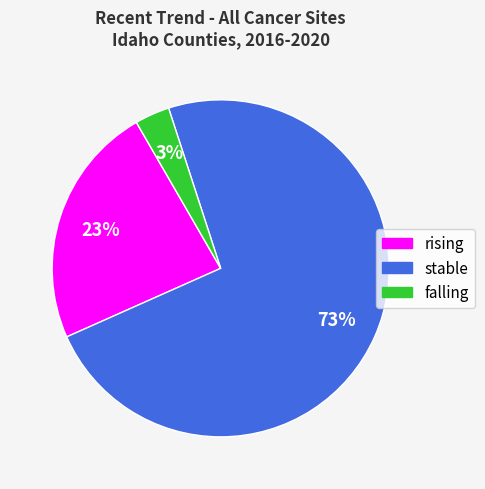

What is the smallest slice in the pie chart?

falling